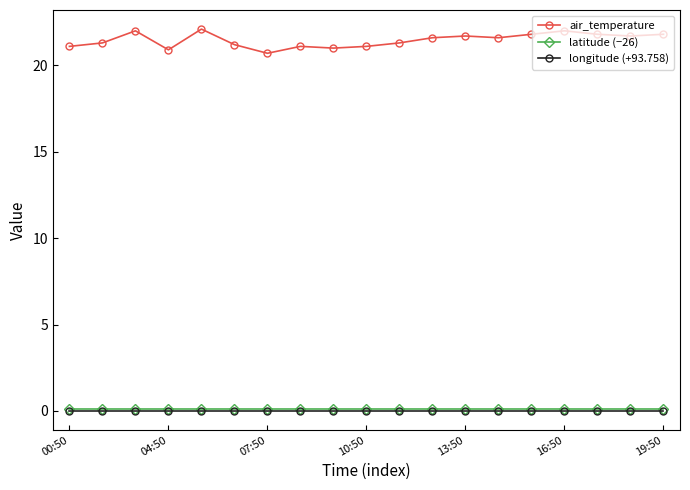

Which series has the largest total across all categories?

air_temperature